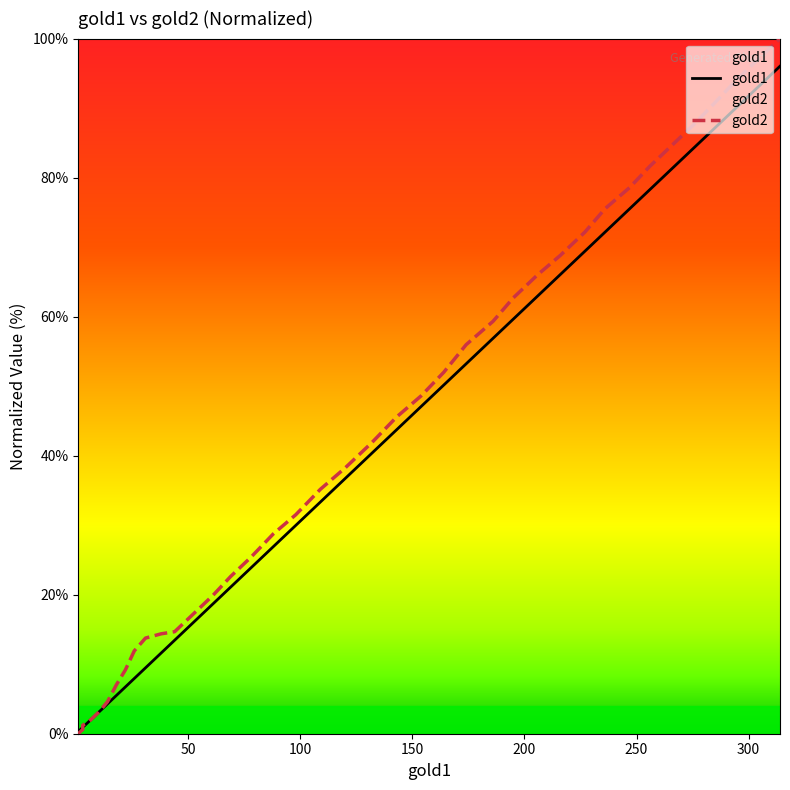

What is the average value of the gold2 series?

41.6